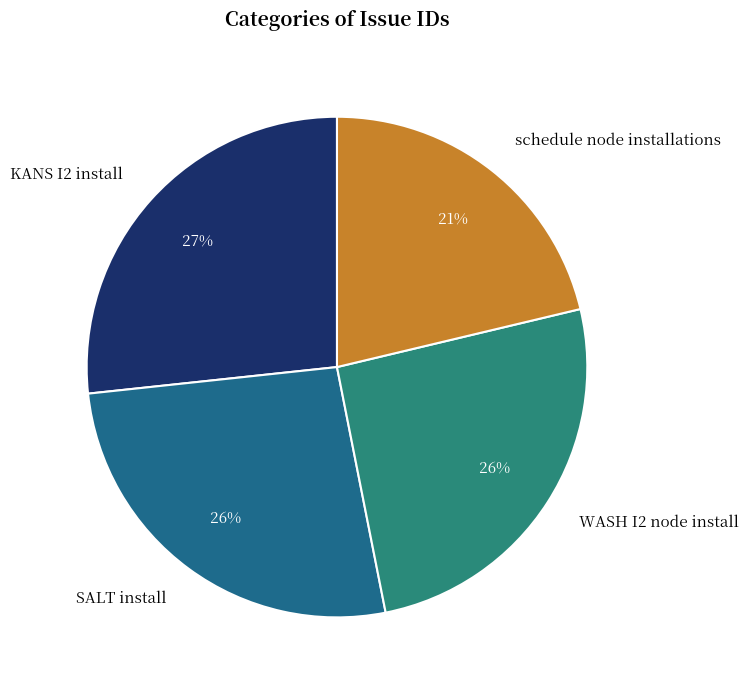

Does SALT install account for over 50% of the chart?

No